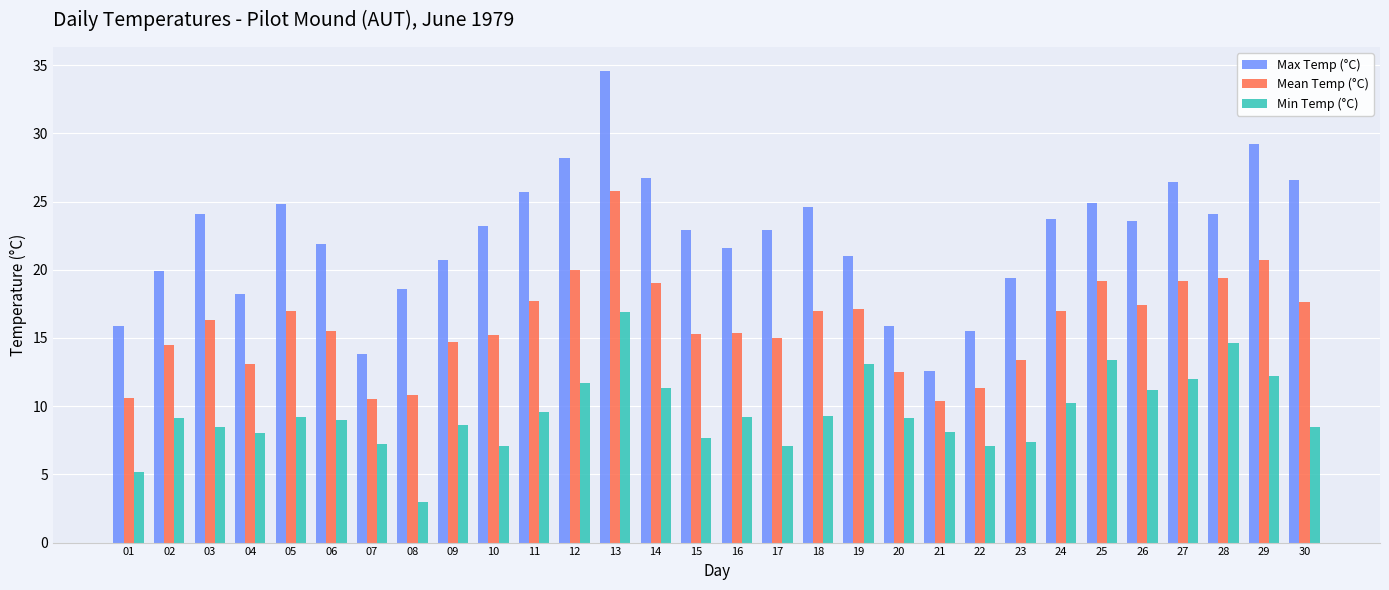

Are the bars grouped side by side (vs. stacked)?

Yes